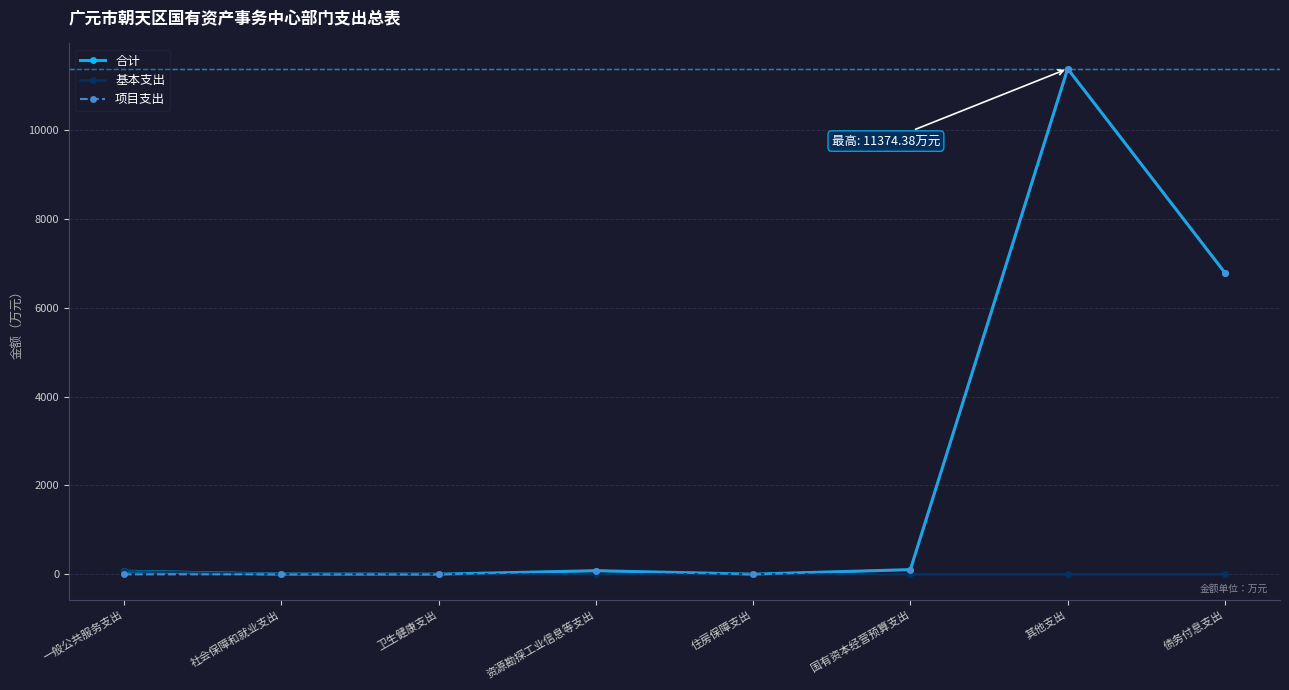

What is the total value across all series at 社会保障和就业支出?

12.3